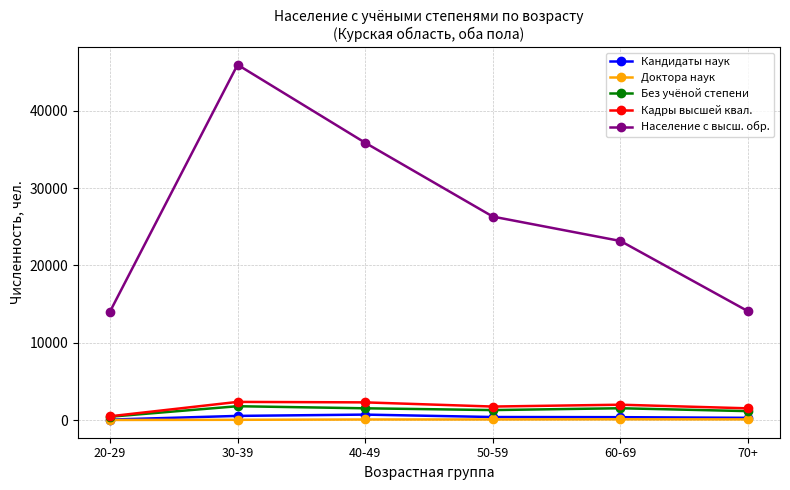

What is the average value of the Кандидаты наук series?

386